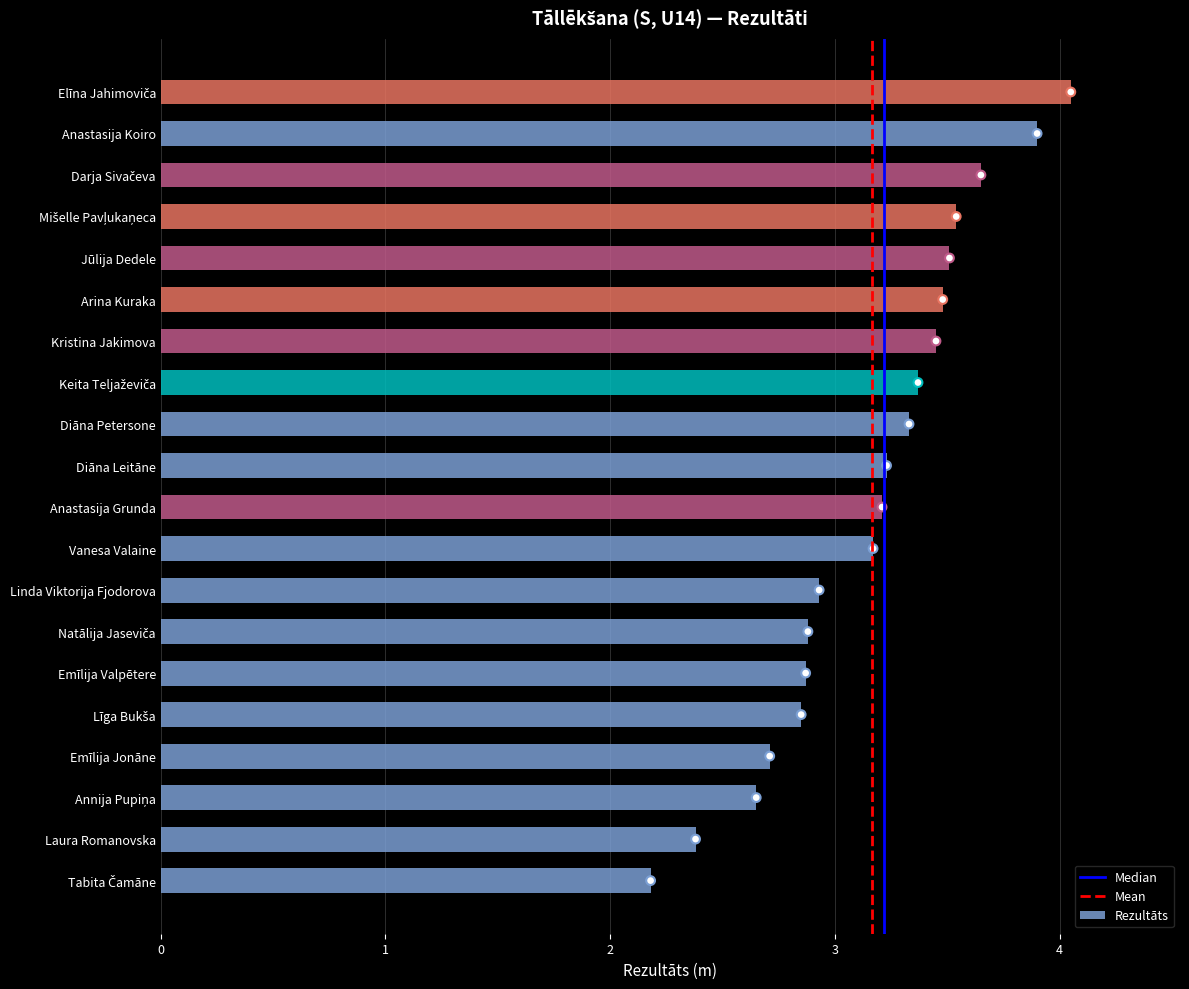

True or false: Rezultāts has a value of 3.5 at Arina Kuraka.

True